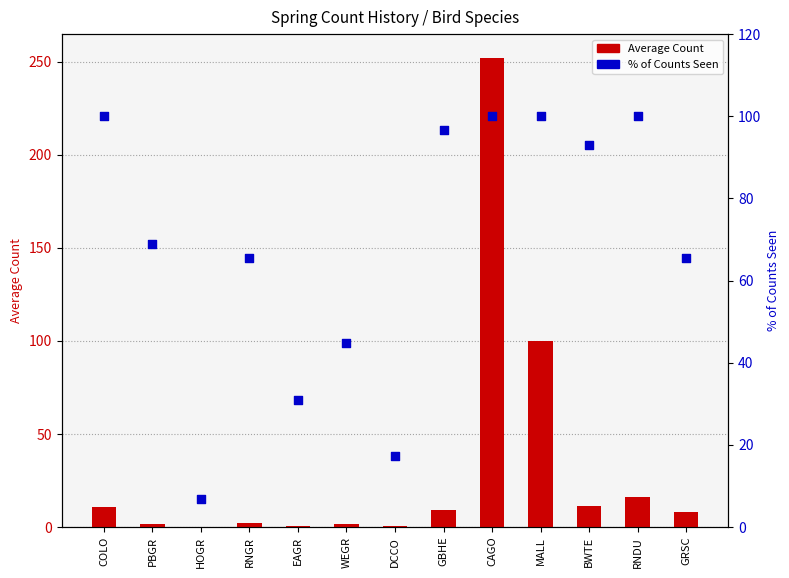

What are all the series names shown in the legend?

Average Count, % of Counts Seen